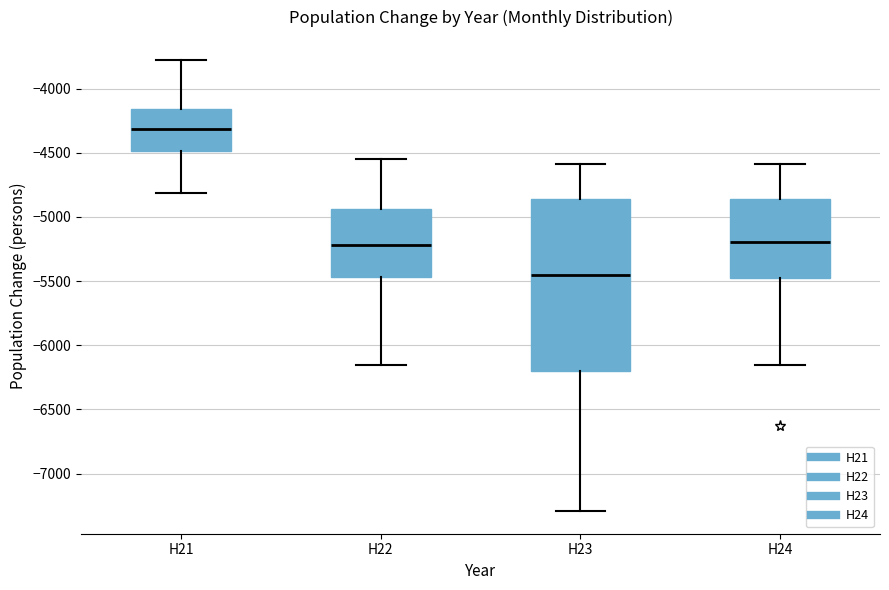

Reading left to right, transcribe this box plot: for each box, give where its median line is, the range the box spans, and where its two whiskers end, as read against the y-axis. The values are not printed on the chart, so give them approximately, as read against the axis.

H21: median -4300, box -4500 to -4150, whiskers -4800 to -3750
H22: median -5200, box -5450 to -4950, whiskers -6150 to -4550
H23: median -5450, box -6200 to -4850, whiskers -7300 to -4600
H24: median -5200, box -5450 to -4850, whiskers -6150 to -4600